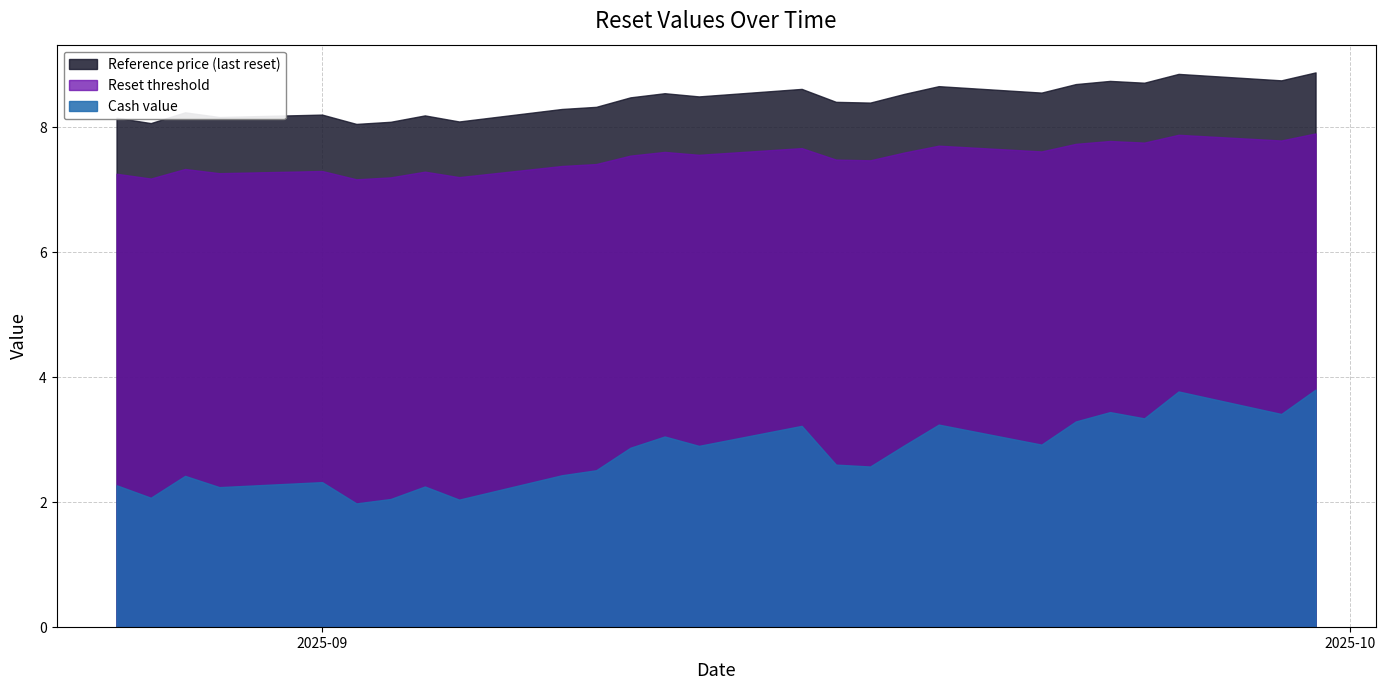

Which series has the widest spread of values?

Cash value